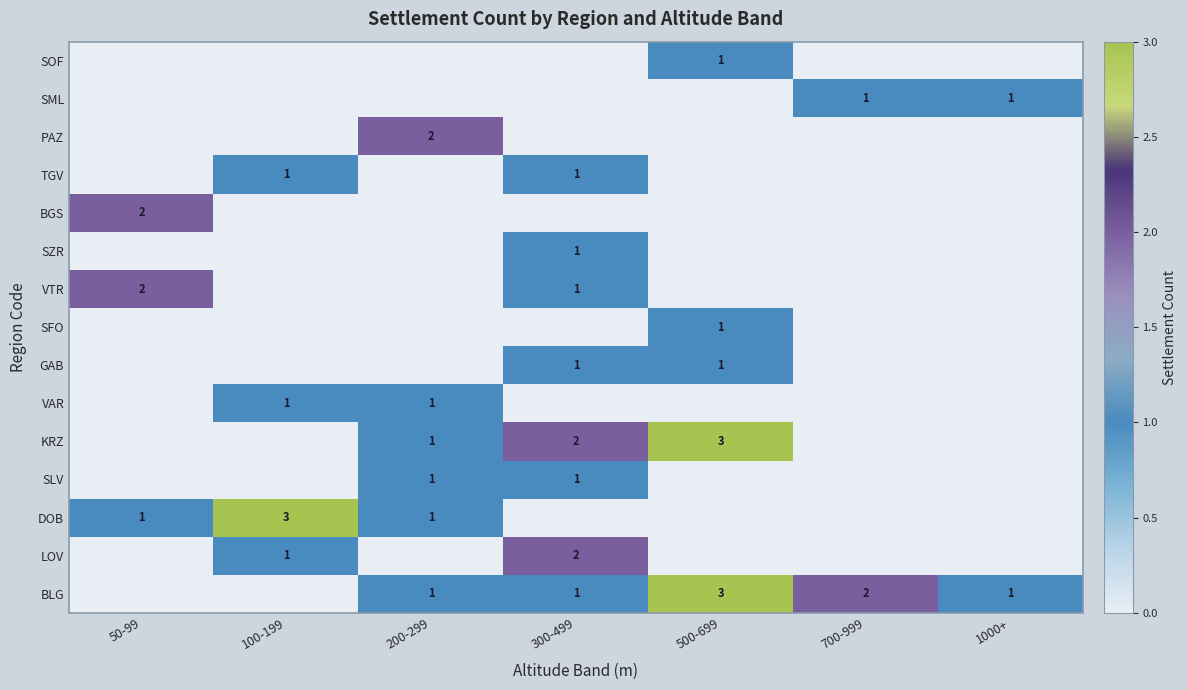

True or false: GAB has a value of 2 at 300-499.

False